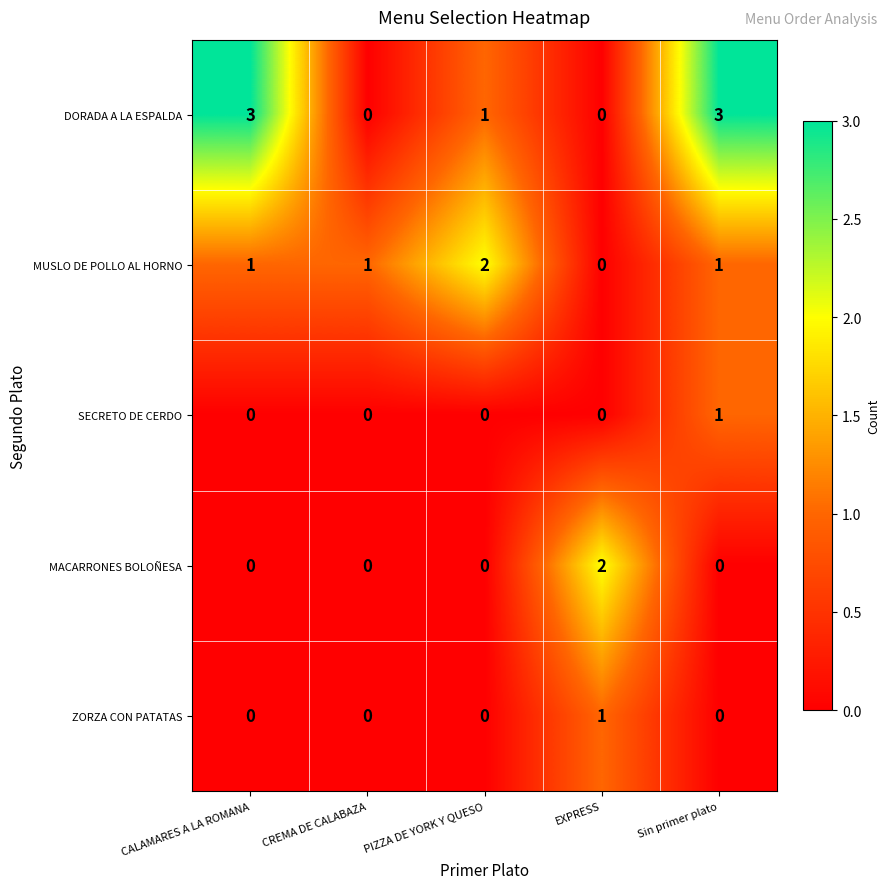

Reading right to left, transcribe all the data shown in this chart.

DORADA A LA ESPALDA: Sin primer plato=3	EXPRESS=0	PIZZA DE YORK Y QUESO=1	CREMA DE CALABAZA=0	CALAMARES A LA ROMANA=3
MUSLO DE POLLO AL HORNO: Sin primer plato=1	EXPRESS=0	PIZZA DE YORK Y QUESO=2	CREMA DE CALABAZA=1	CALAMARES A LA ROMANA=1
SECRETO DE CERDO: Sin primer plato=1	EXPRESS=0	PIZZA DE YORK Y QUESO=0	CREMA DE CALABAZA=0	CALAMARES A LA ROMANA=0
MACARRONES BOLOÑESA: Sin primer plato=0	EXPRESS=2	PIZZA DE YORK Y QUESO=0	CREMA DE CALABAZA=0	CALAMARES A LA ROMANA=0
ZORZA CON PATATAS: Sin primer plato=0	EXPRESS=1	PIZZA DE YORK Y QUESO=0	CREMA DE CALABAZA=0	CALAMARES A LA ROMANA=0